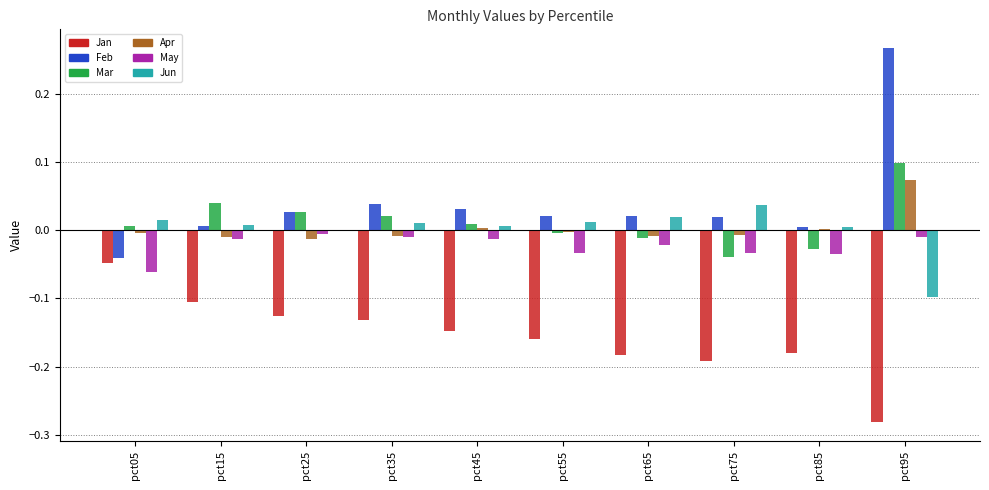

Are the bars grouped side by side (vs. stacked)?

Yes